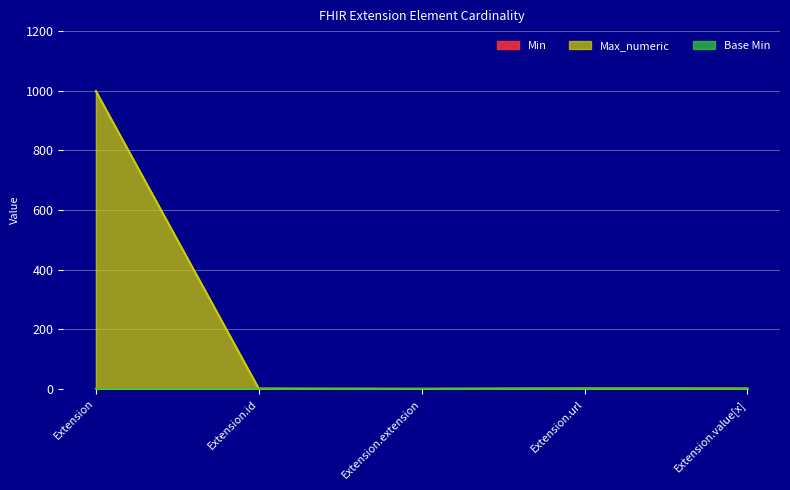

True or false: Base Min and Min intersect in this chart.

False